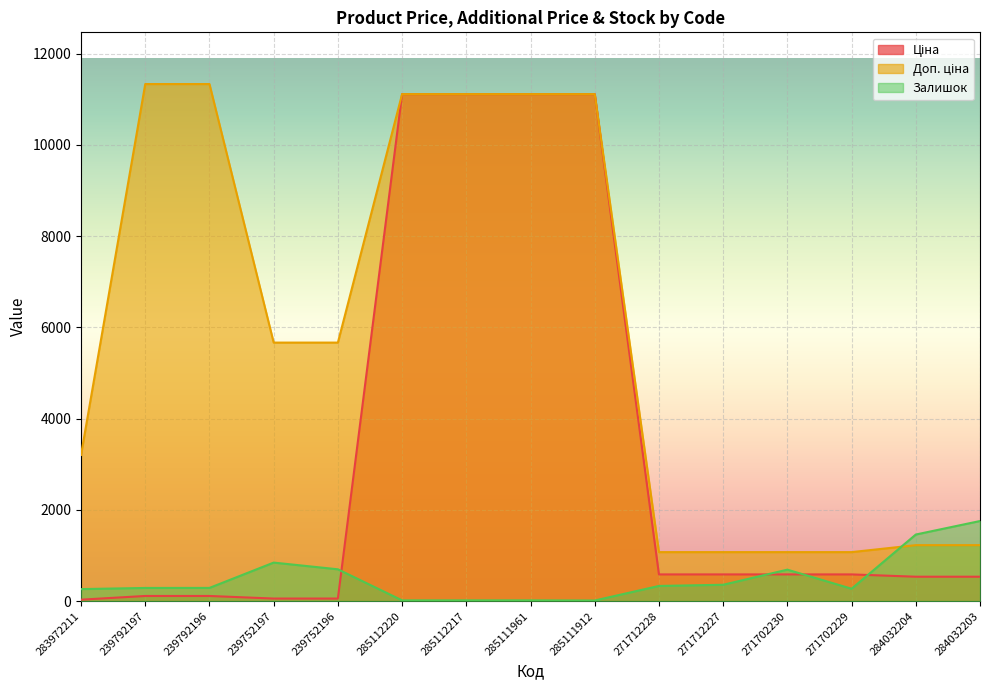

Which series has the largest range (max minus min)?

Ціна